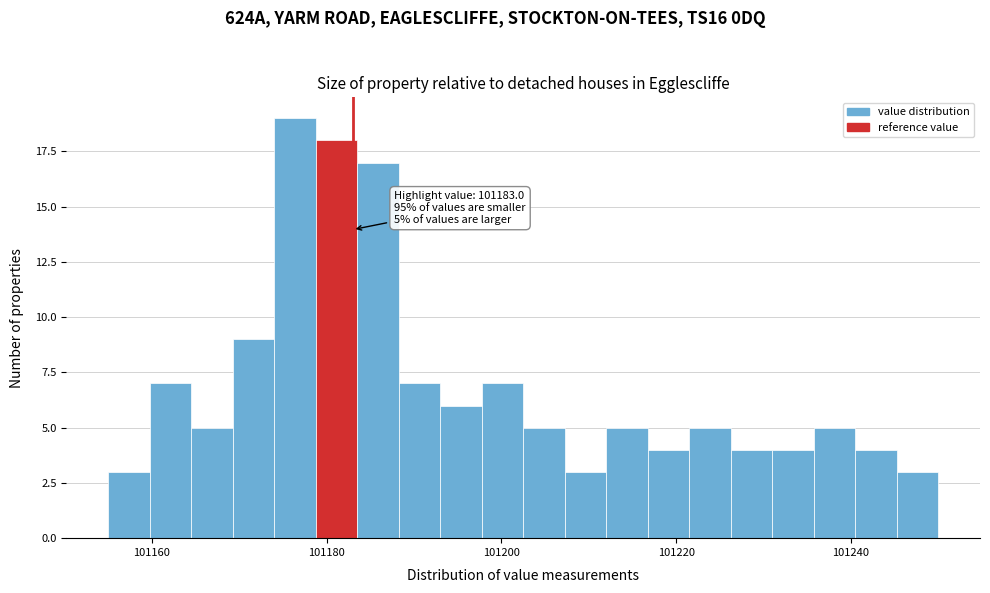

Read against the x-axis, roughly where is the centre of the tallest bar?

101176